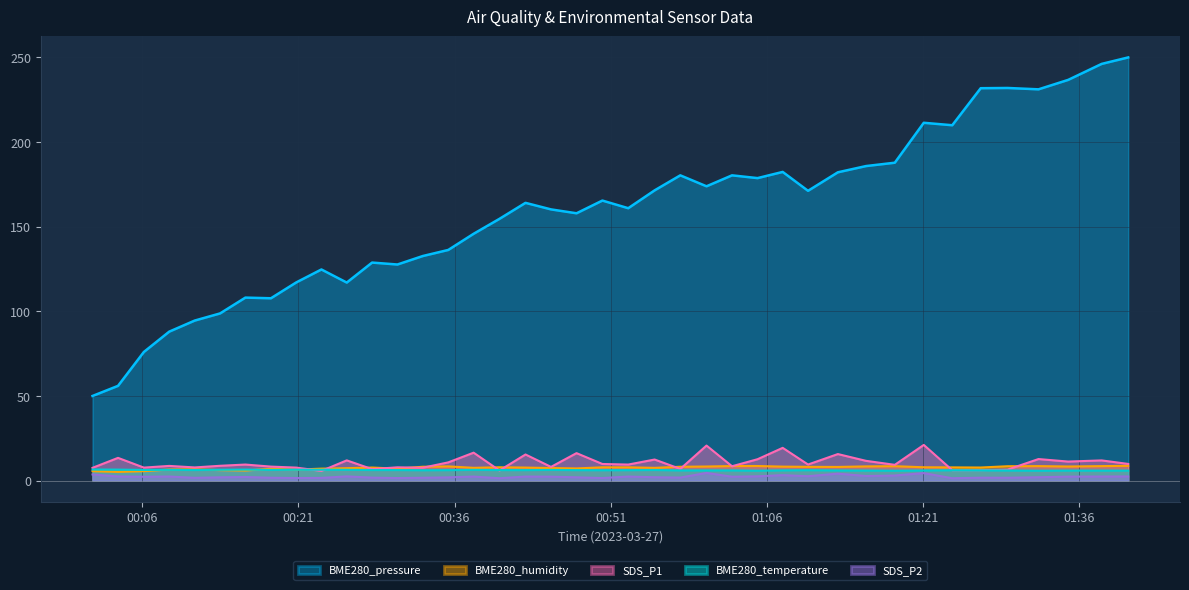

At which label does SDS_P1 reach its peak?

2023/03/27 01:21:04